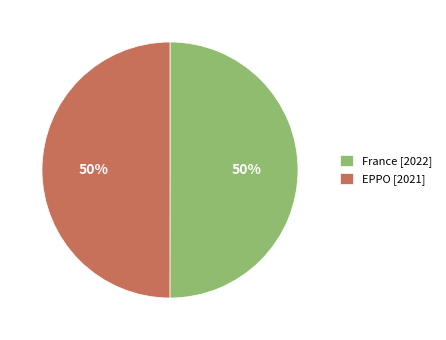

To the nearest percent, what is the average slice percentage?

50%